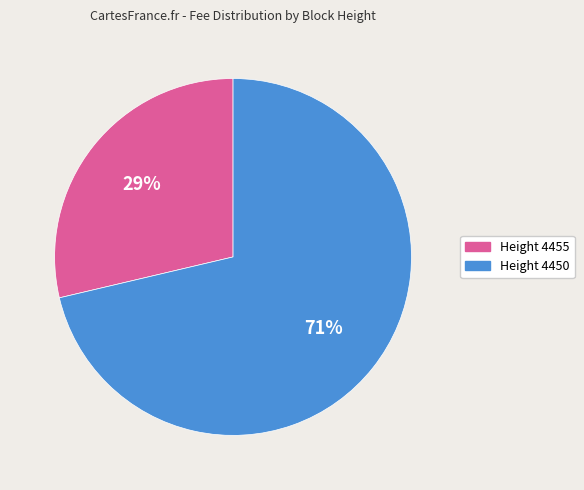

To the nearest percent, what is the average slice percentage?

50%